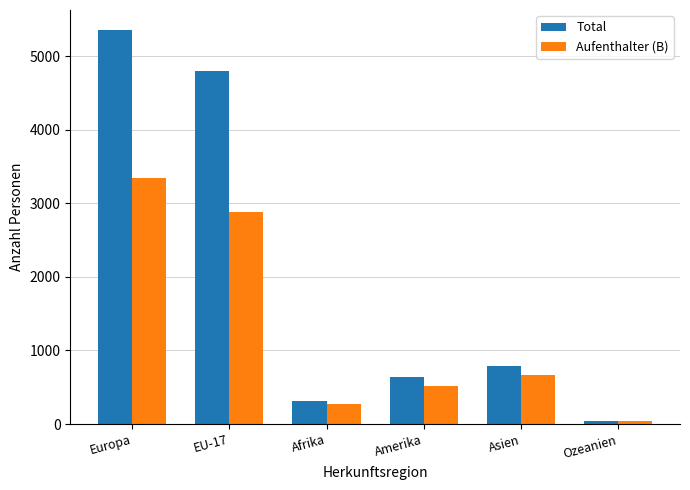

At which label does Aufenthalter (B) reach its minimum?

Ozeanien